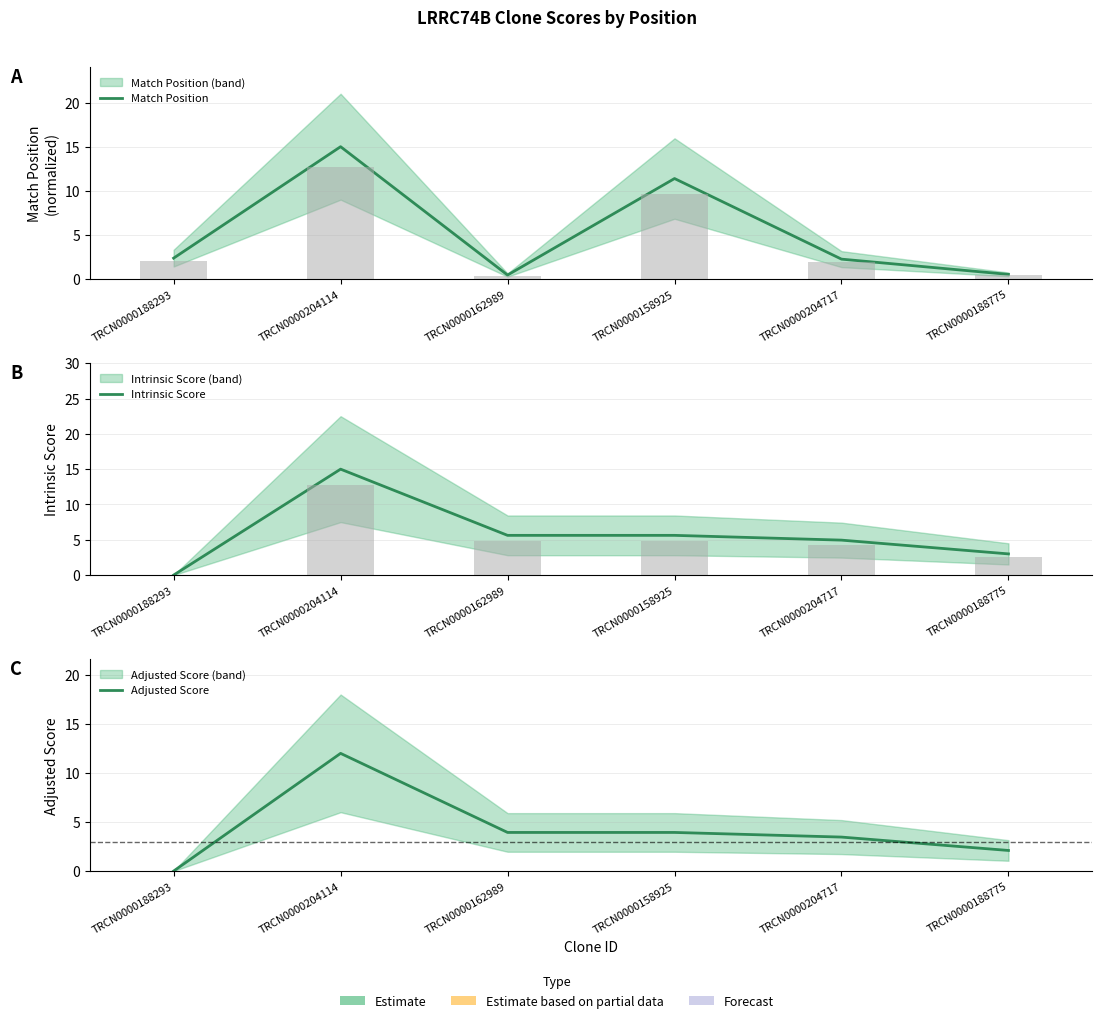

List the labels in order of Adjusted Score value, smallest first.

TRCN0000188293, TRCN0000188775, TRCN0000204717, TRCN0000162989, TRCN0000158925, TRCN0000204114